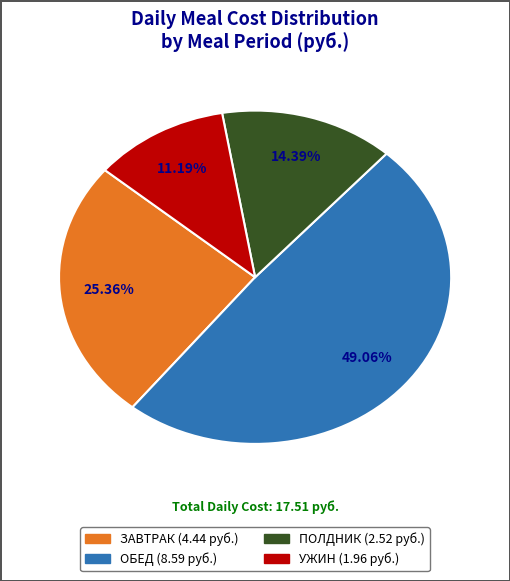

Is there a majority slice in this chart?

No